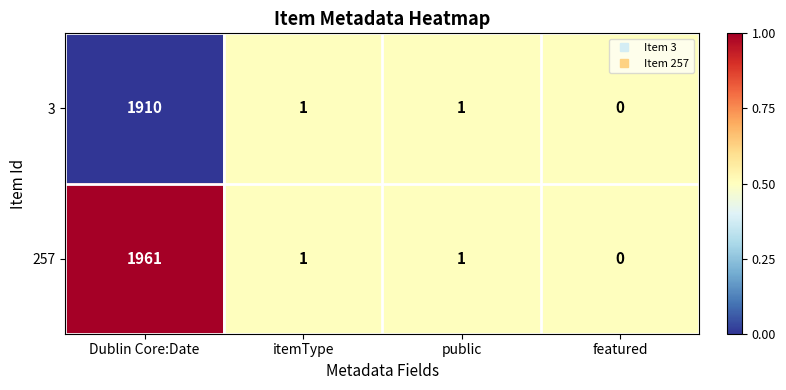

True or false: 257 has a value of 1 at itemType.

True